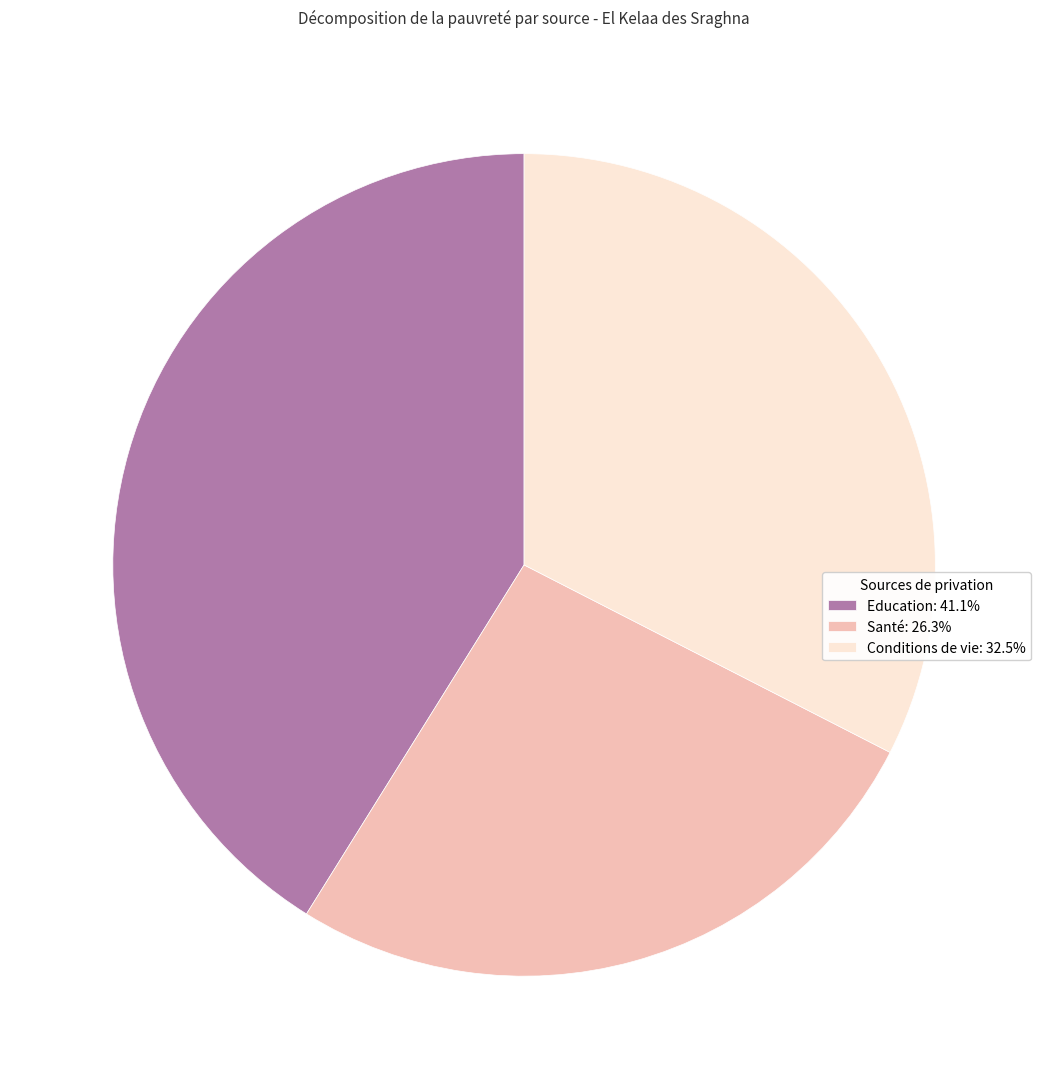

Is the sum of Santé: 26.3% and Education: 41.1% greater than half?

Yes